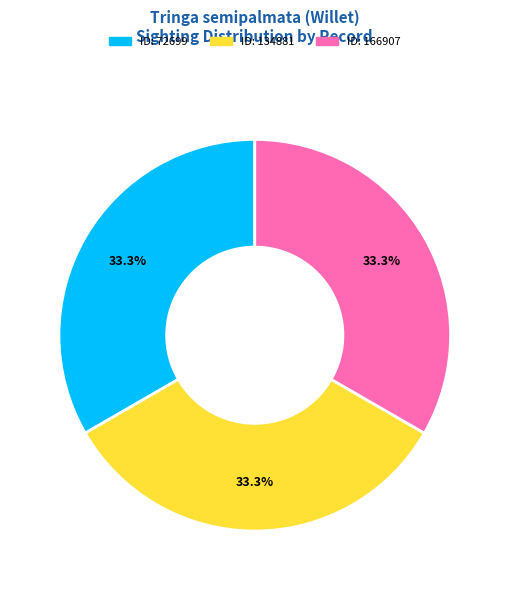

Does any single category account for the majority?

No